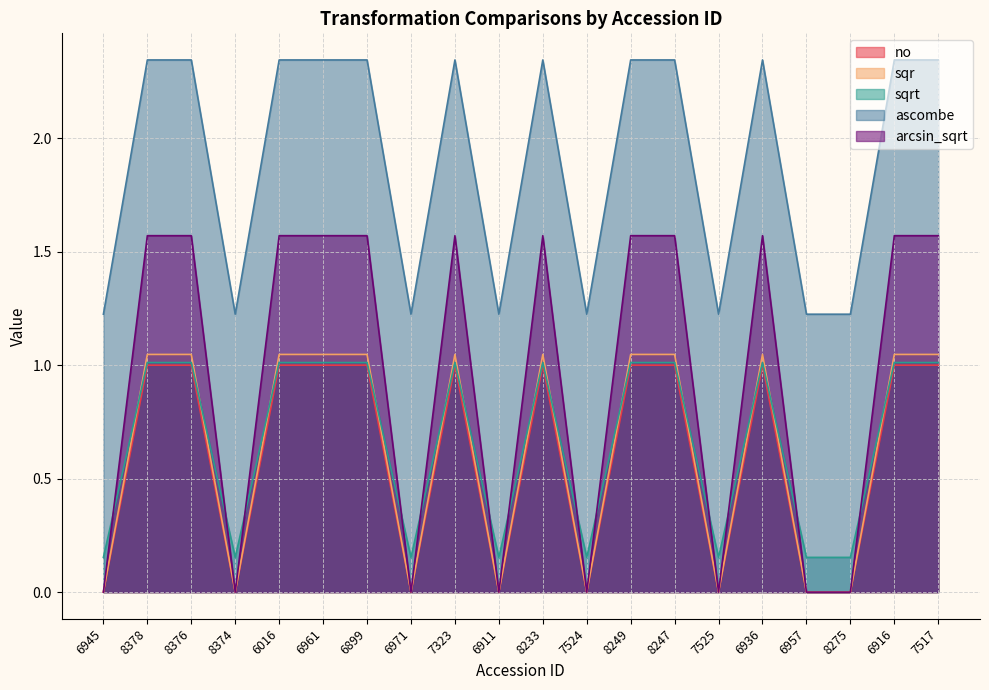

True or false: sqr and sqrt cross at least once.

True